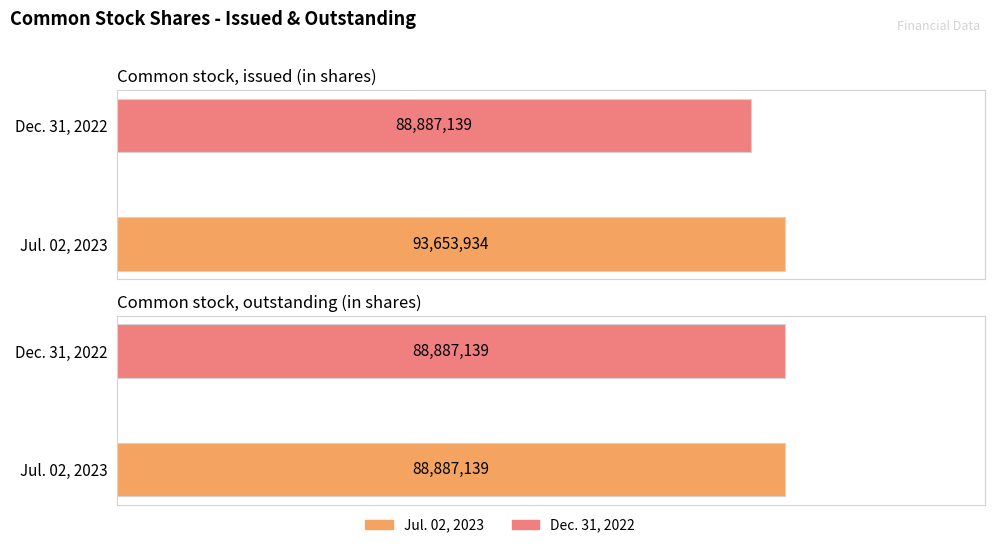

Reading left to right, list all the values displayed in this chart.

Jul. 02, 2023: Common stock, issued (in shares)=93653934	Common stock, outstanding (in shares)=88887139
Dec. 31, 2022: Common stock, issued (in shares)=88887139	Common stock, outstanding (in shares)=88887139